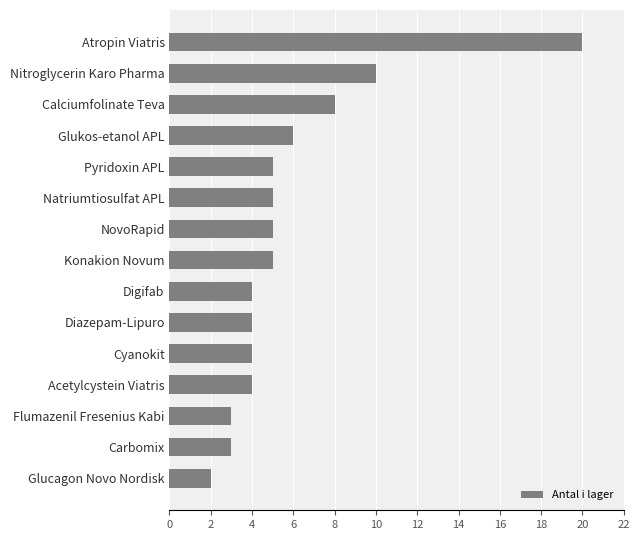

Where is the data nearest to the value 11?

Nitroglycerin Karo Pharma